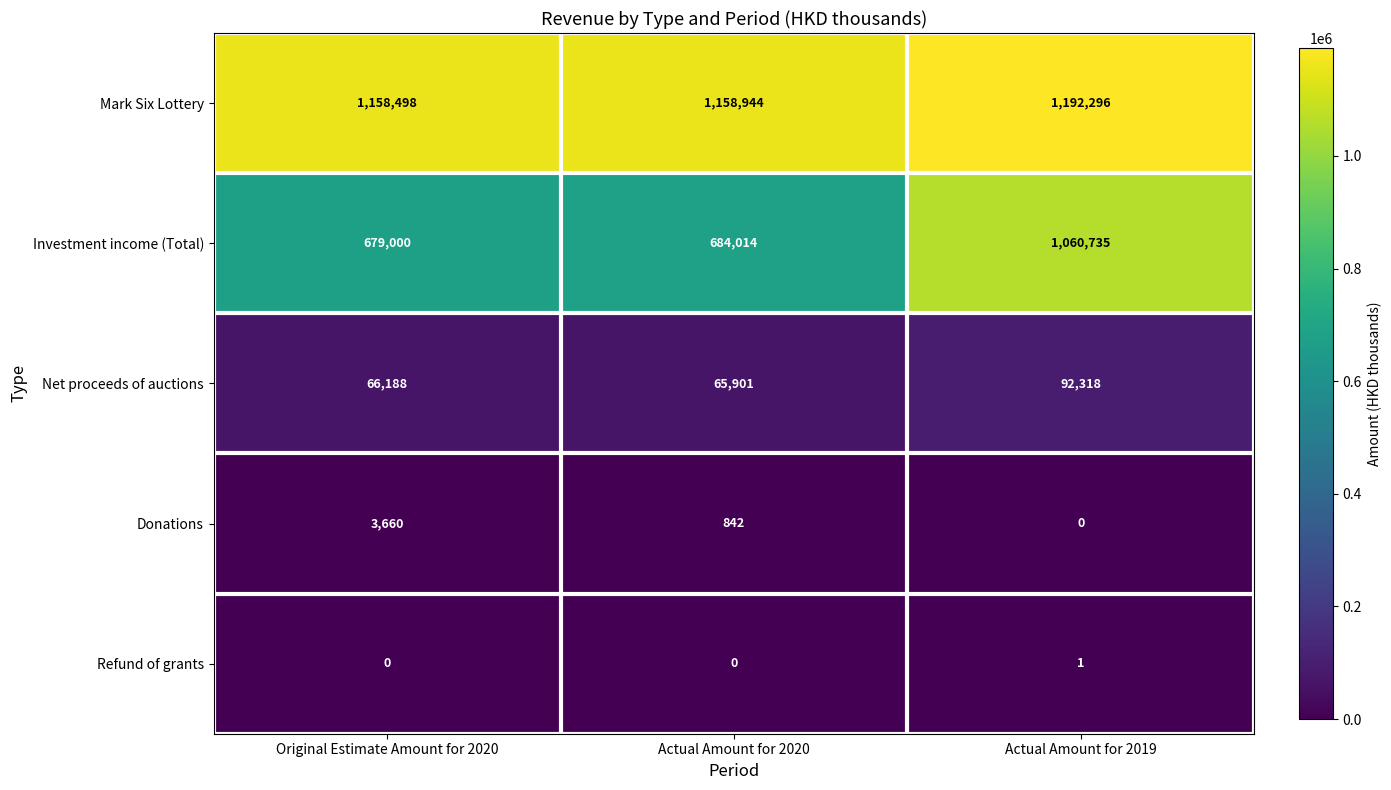

At which label is Mark Six Lottery closest to 1175397?

Actual Amount for 2020